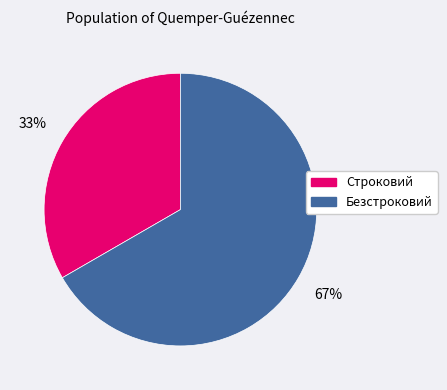

Which has a higher value, Безстроковий or Строковий?

Безстроковий